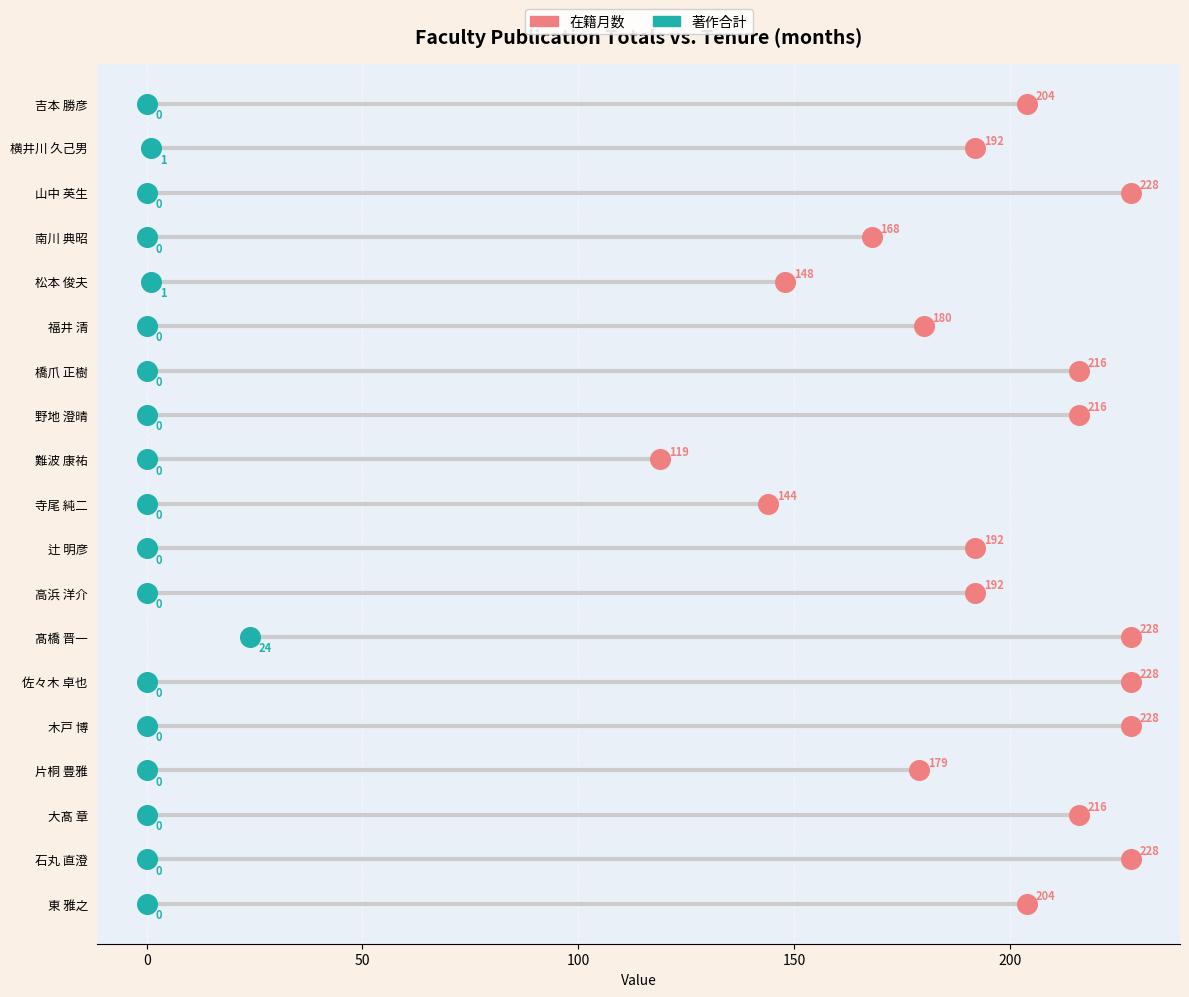

Which series contains the highest Y value?

在籍月数